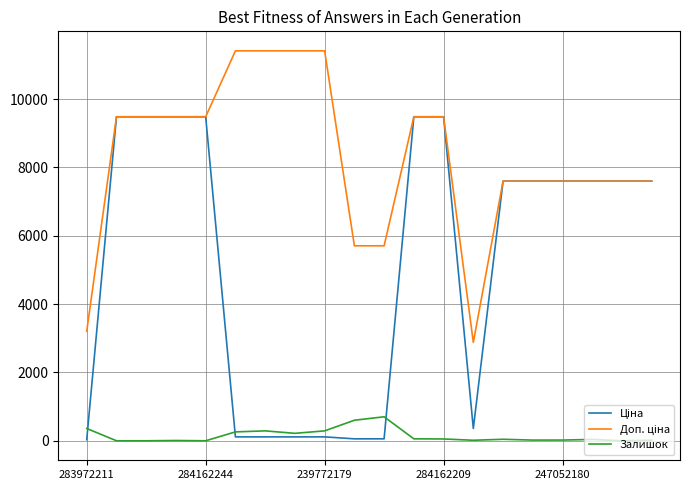

What is the maximum value for Залишок?

702.0